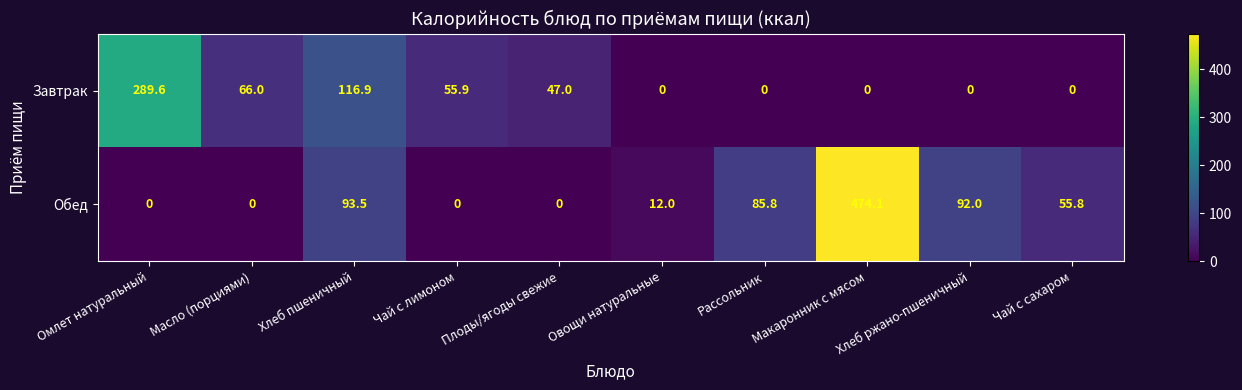

Is the value of Завтрак at Плоды/ягоды свежие greater than the value of Обед at Овощи натуральные?

Yes